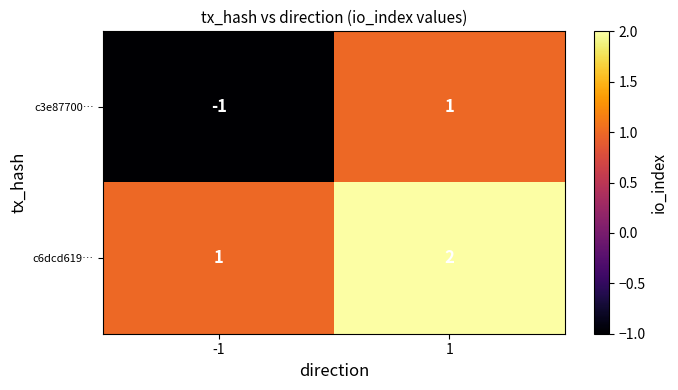

What is the sum of all c6dcd619… values?

3